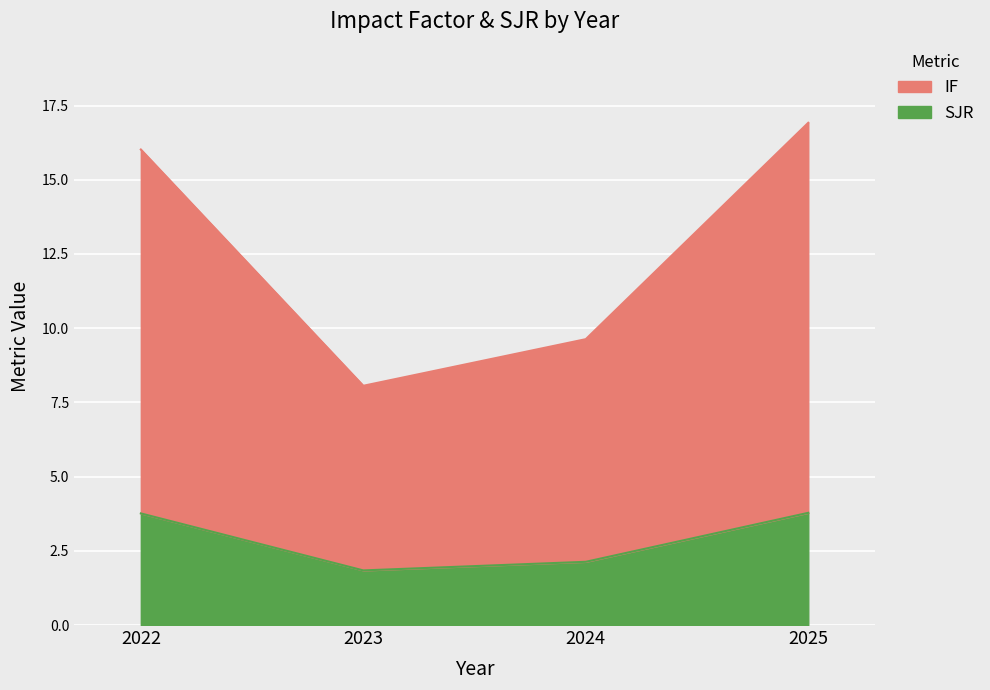

What is the sum of the SJR values at 2025 and 2023?

5.6